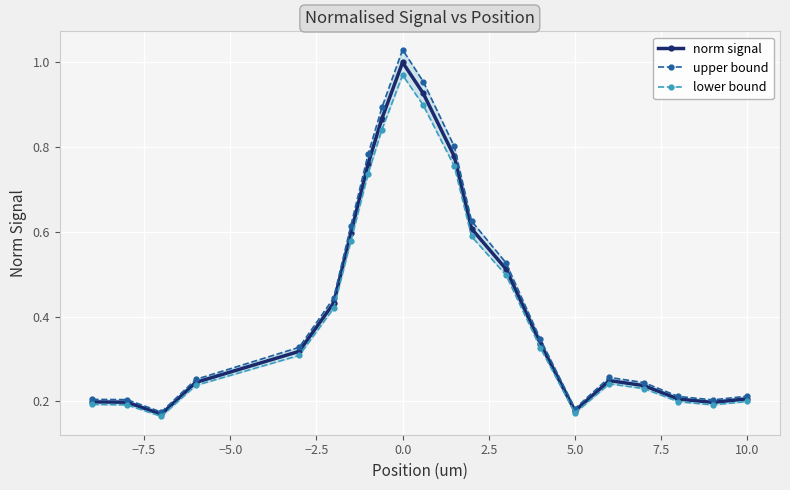

What is the highest value of the norm signal series?

1.0